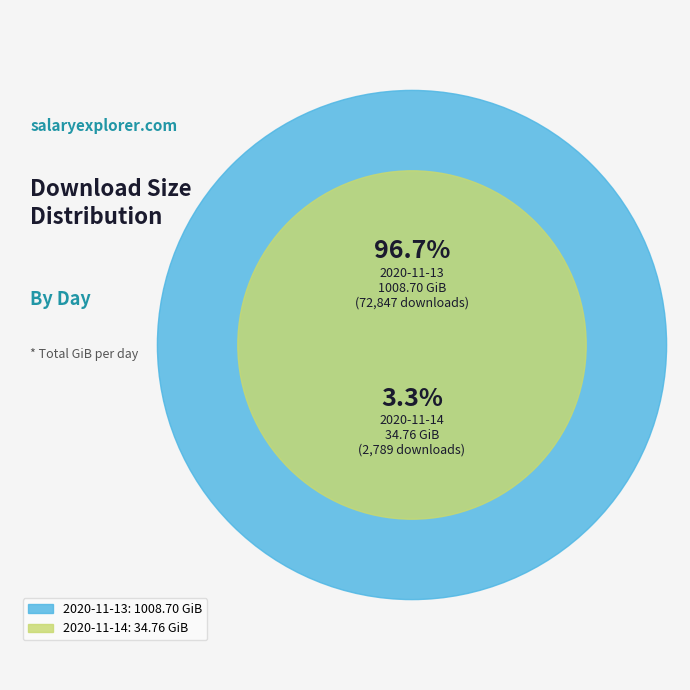

Rank the categories by value from lowest to highest.

2020-11-14, 2020-11-13